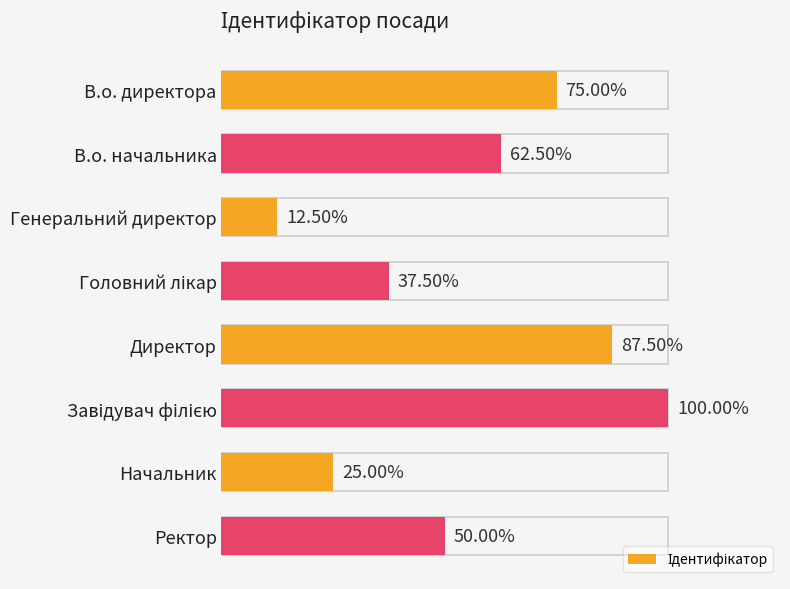

Are the bars horizontal?

Yes